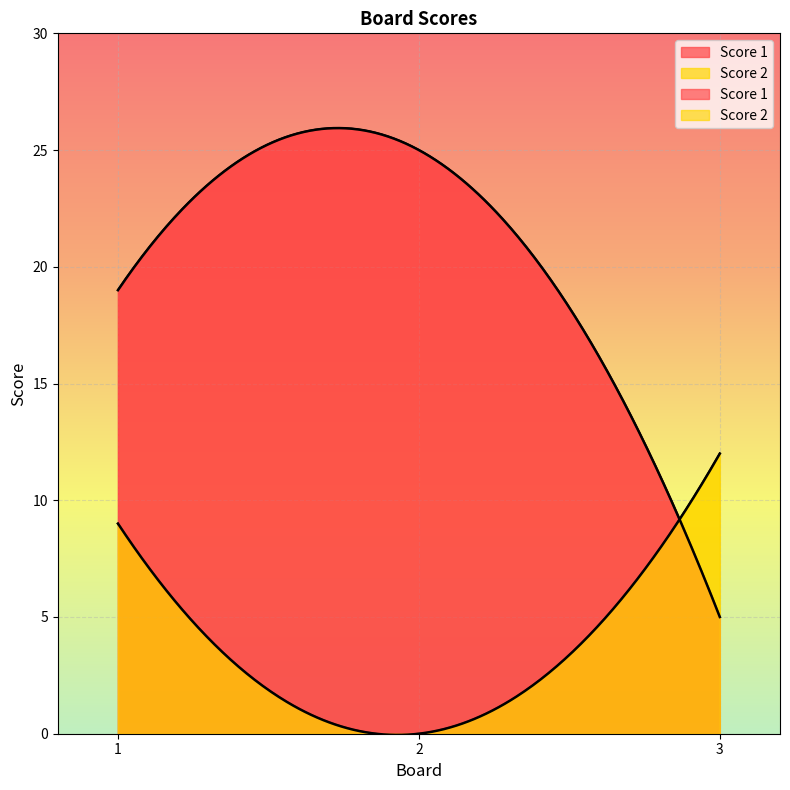

Count the Score 2 values in the range 0 to 12.

3